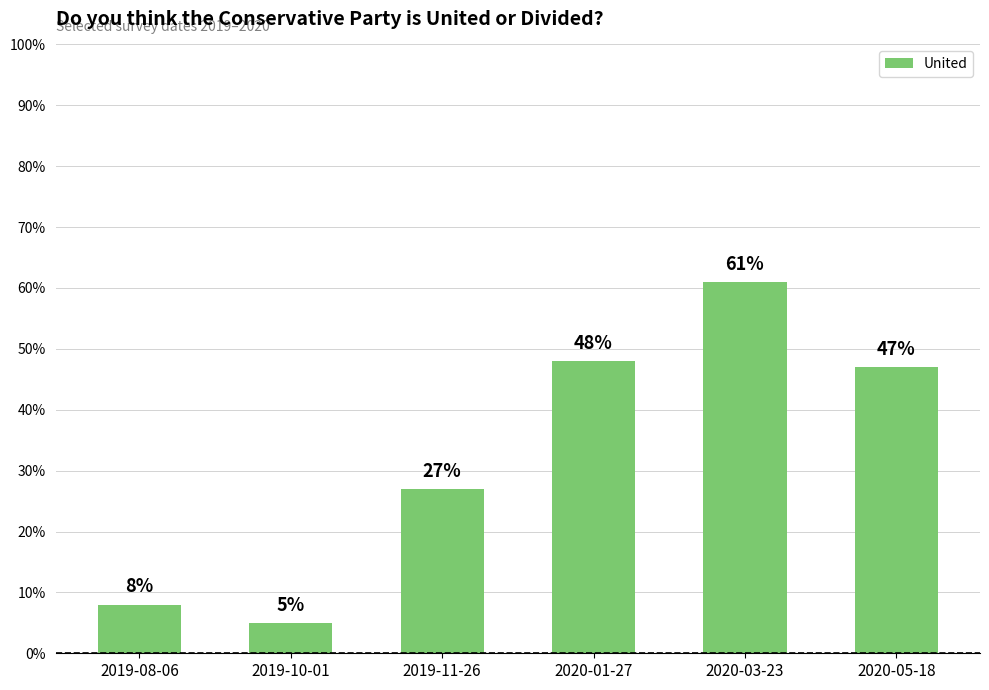

What is the approximate value at 2019-11-26?

0.3